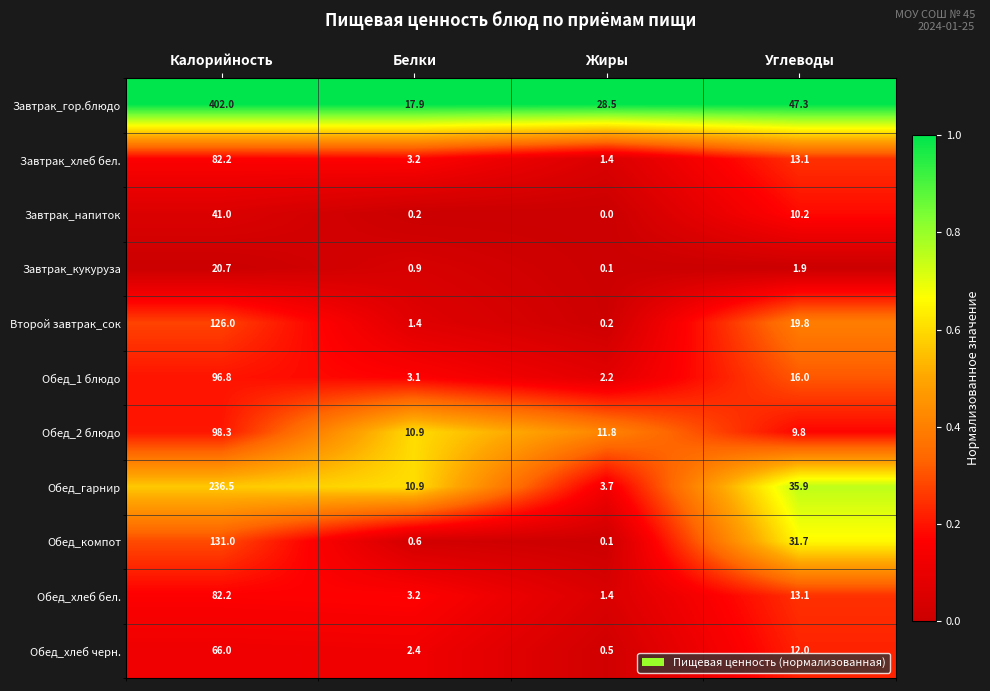

Which series has the largest range (max minus min)?

Завтрак_гор.блюдо